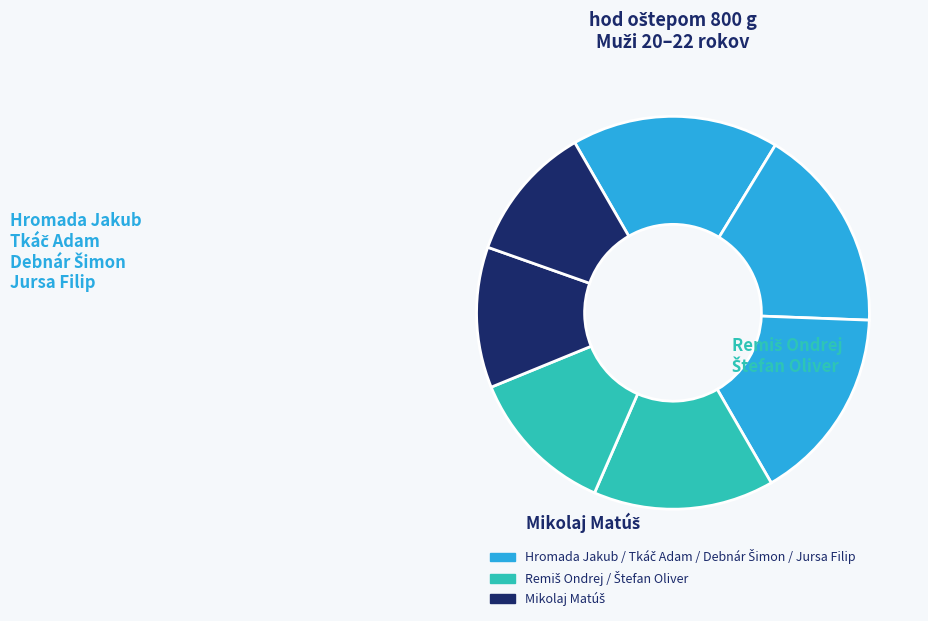

Count the number of slices in the pie.

7